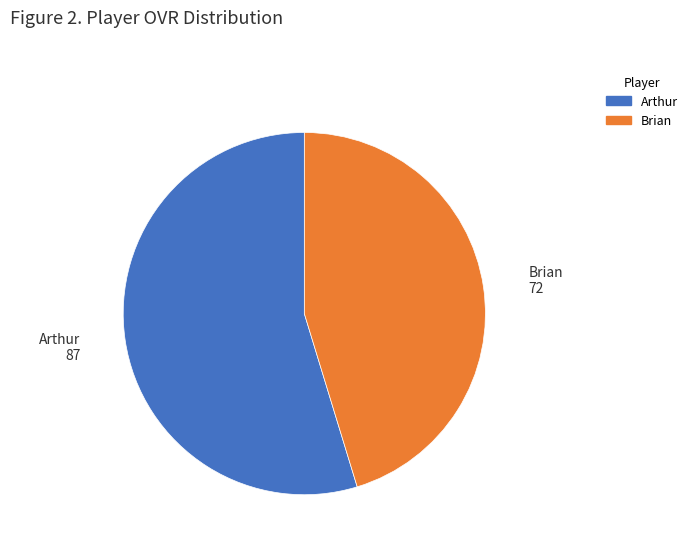

Rank the categories by value from lowest to highest.

Brian, Arthur